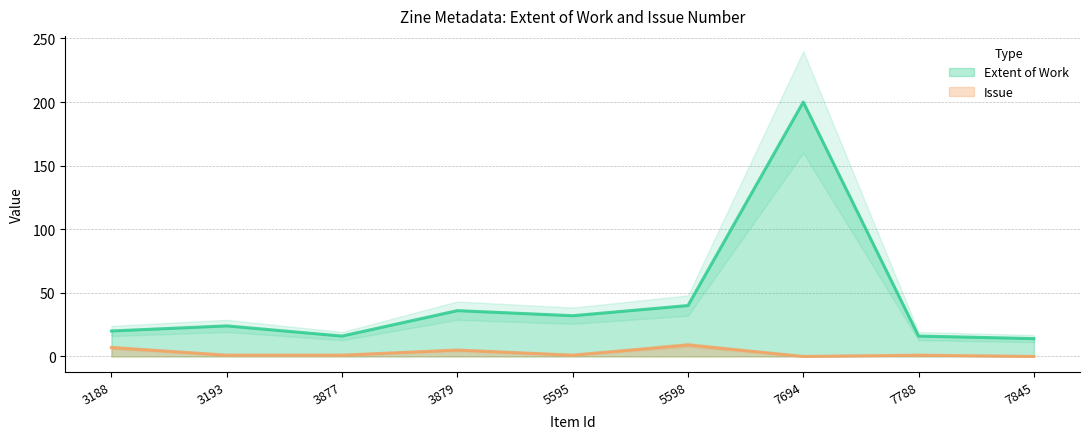

Is it true that Extent of Work equals 16 at 7788?

True